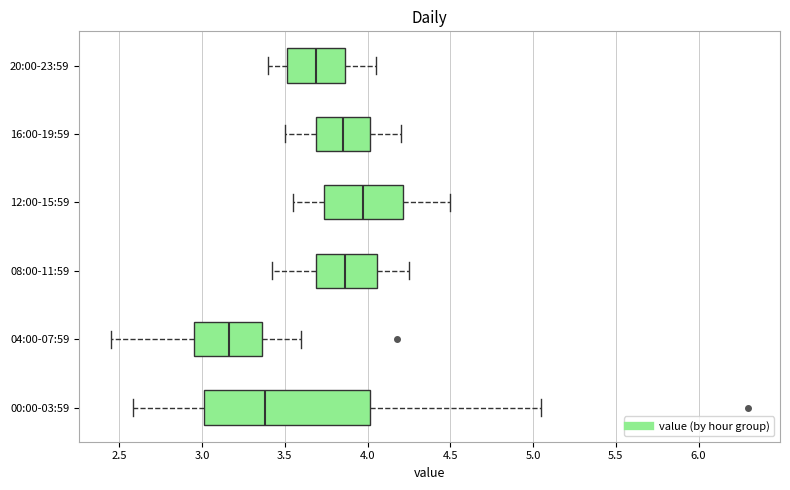

Which box is the widest, from its left edge to its right edge?

00:00-03:59